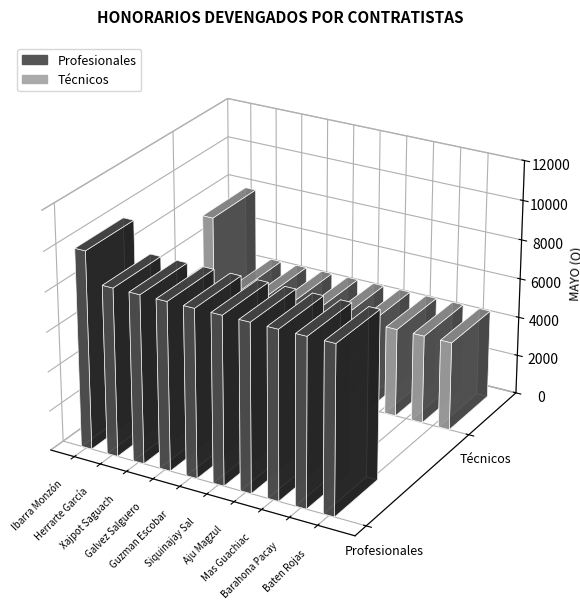

What is the spread (max minus min) of values at Galvez Salguero?

4000